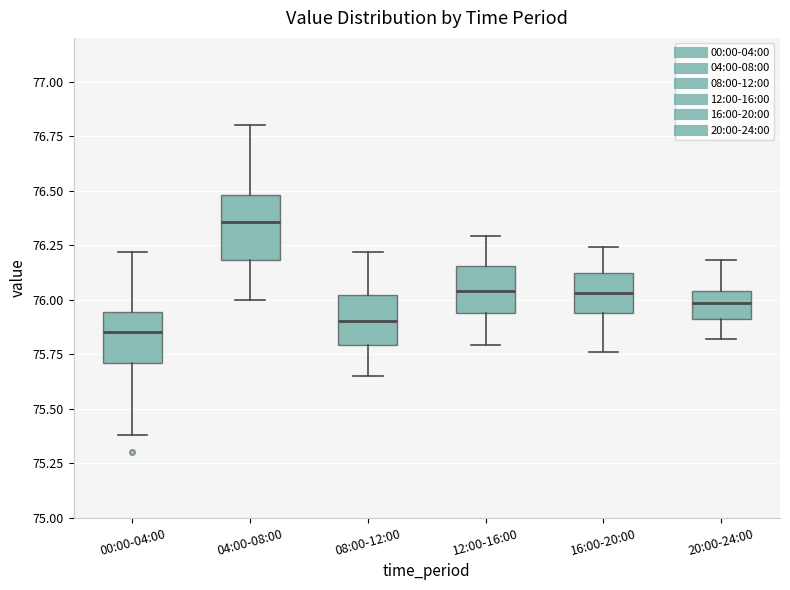

Which box is the tallest, from its lower edge to its upper edge?

04:00-08:00